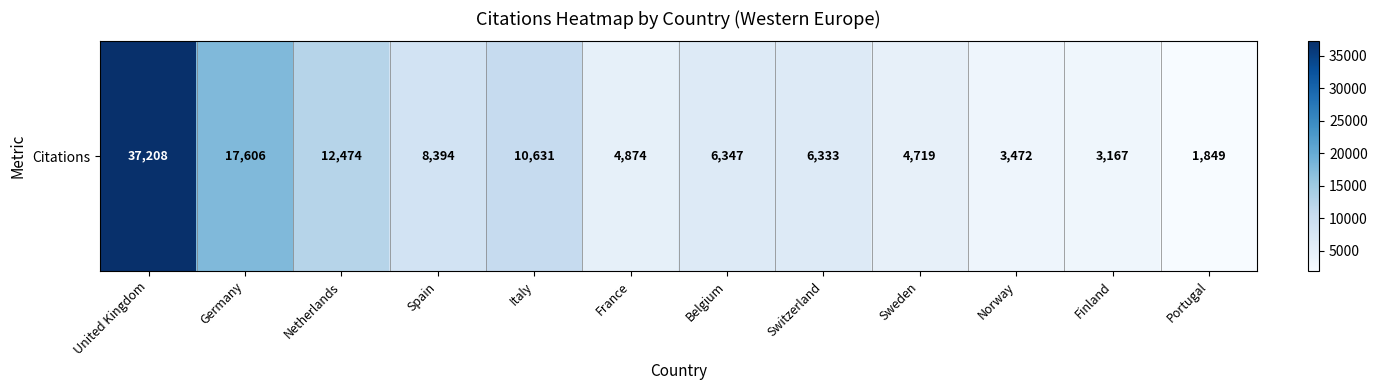

Rank the categories by value from lowest to highest.

Portugal, Finland, Norway, Sweden, France, Switzerland, Belgium, Spain, Italy, Netherlands, Germany, United Kingdom